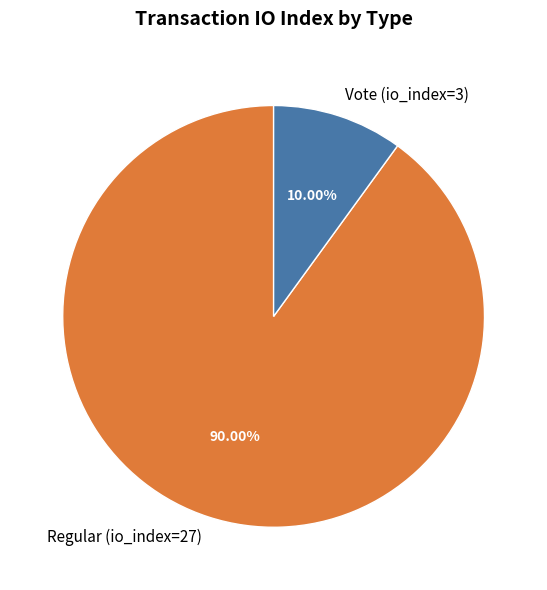

The Regular (io_index=27) slice represents 90% of the pie. True or false?

True